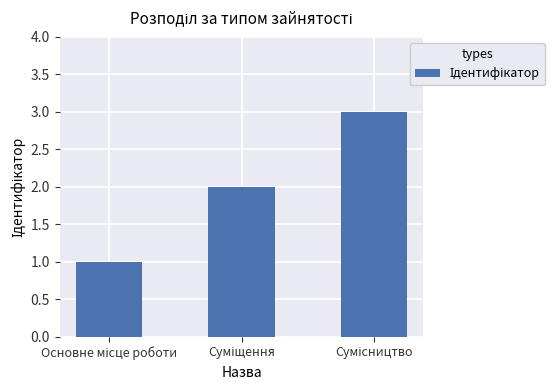

Does the chart contain any negative values?

No